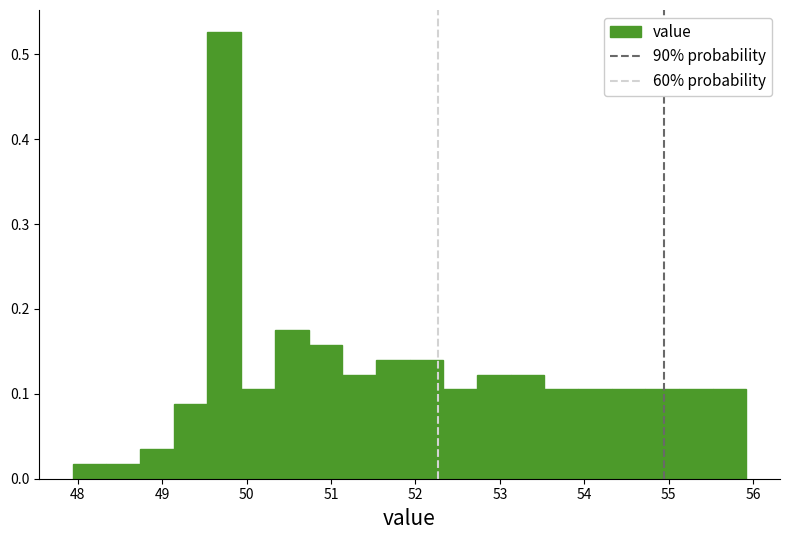

Around what value on the x-axis is the tallest bar? Give the approximate position of its centre, as read against the axis.

49.7